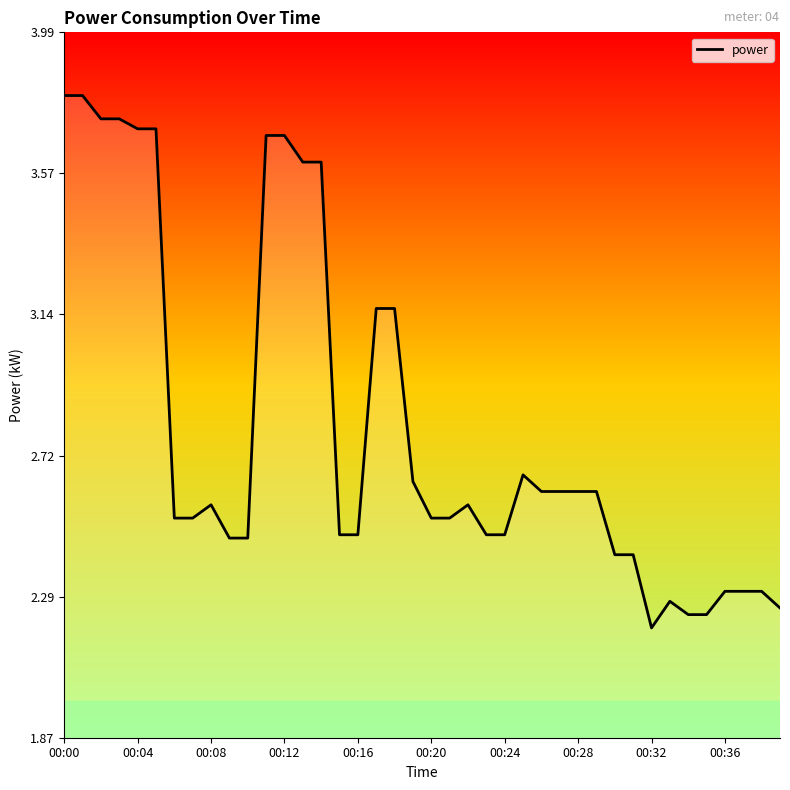

Count the values in the range 2 to 3.

28